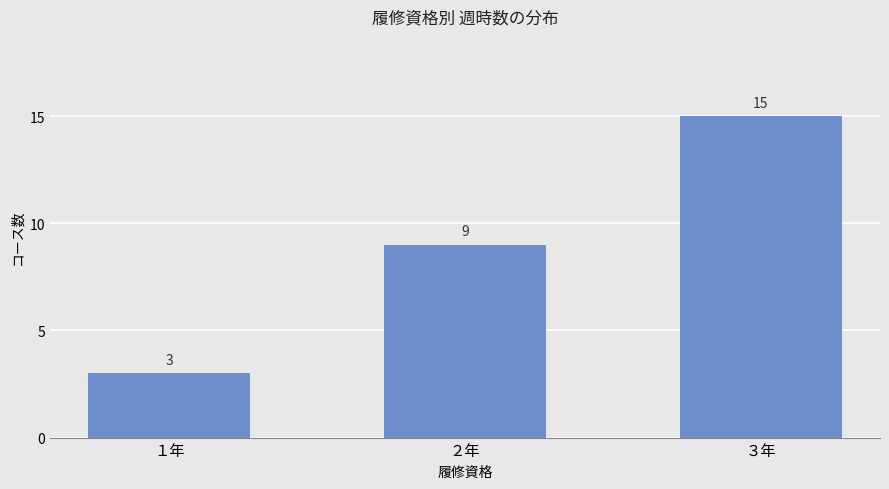

Approximately how many times larger is the value at １年 compared to ３年?

0.2